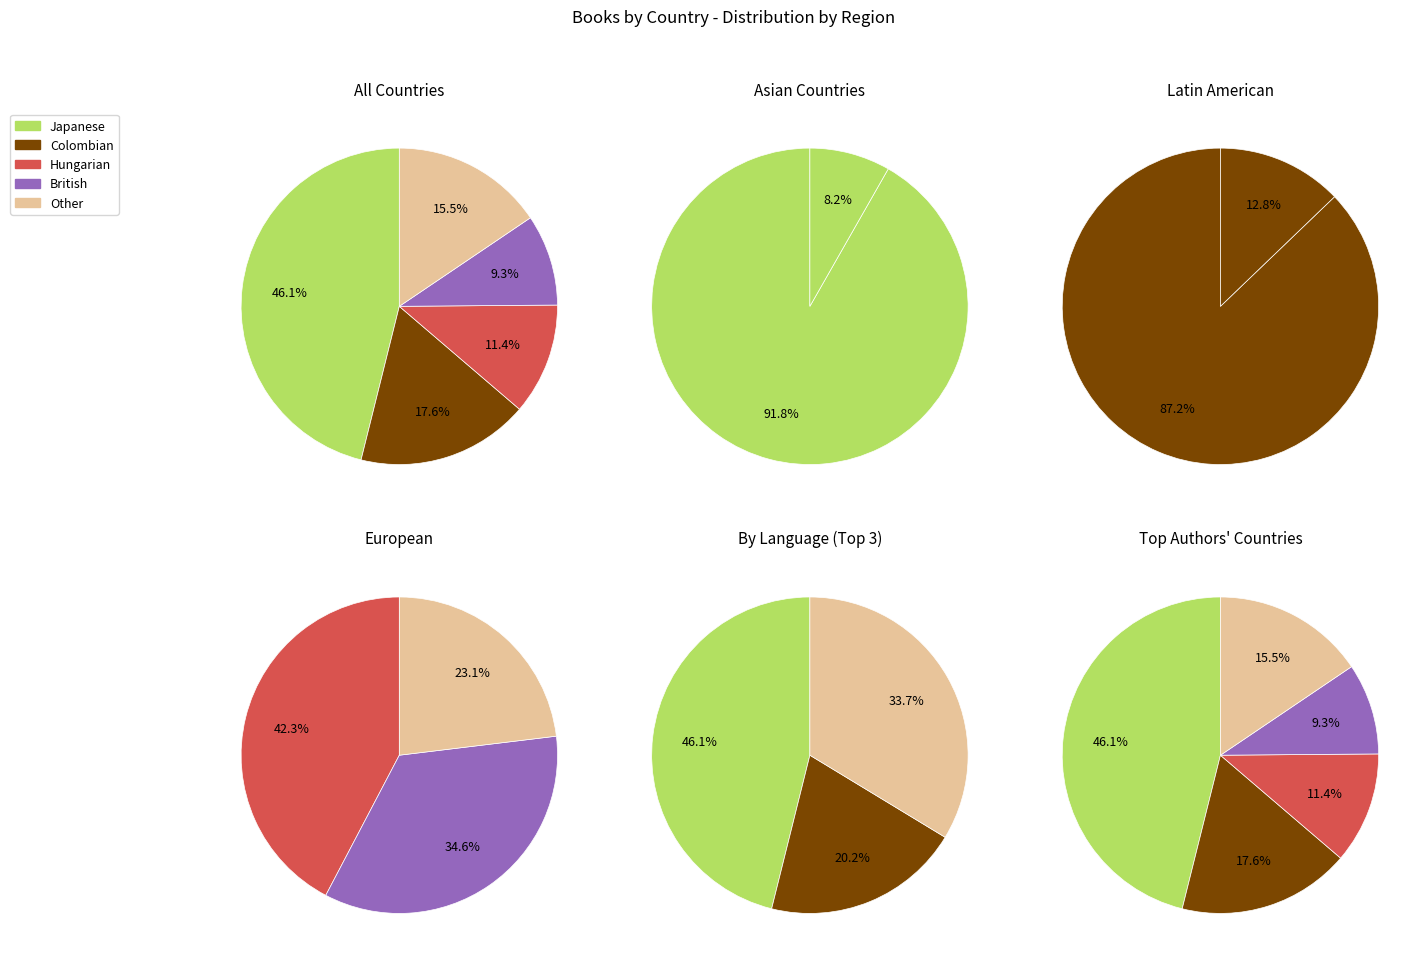

To the nearest percent, what is the combined percentage of Japanese and Colombian?

64%